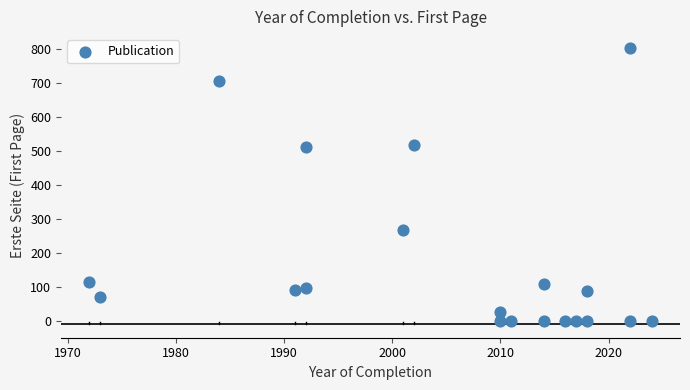

What is the range of X values (max minus min)?

52